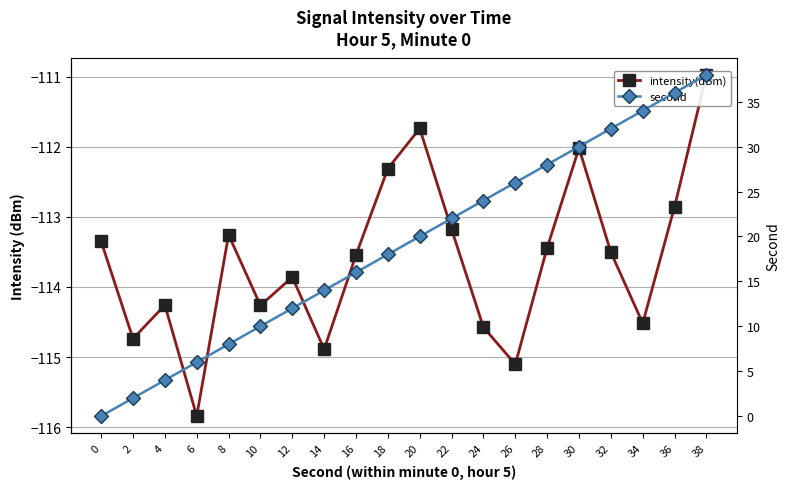

What is the smallest value displayed?

-115.8